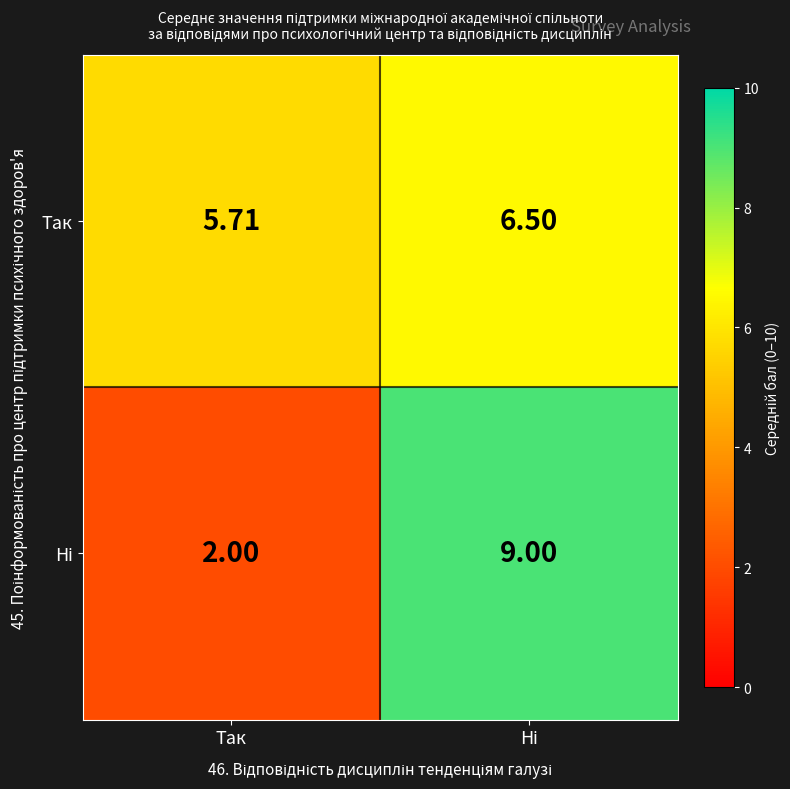

Count the number of categories in the chart.

2